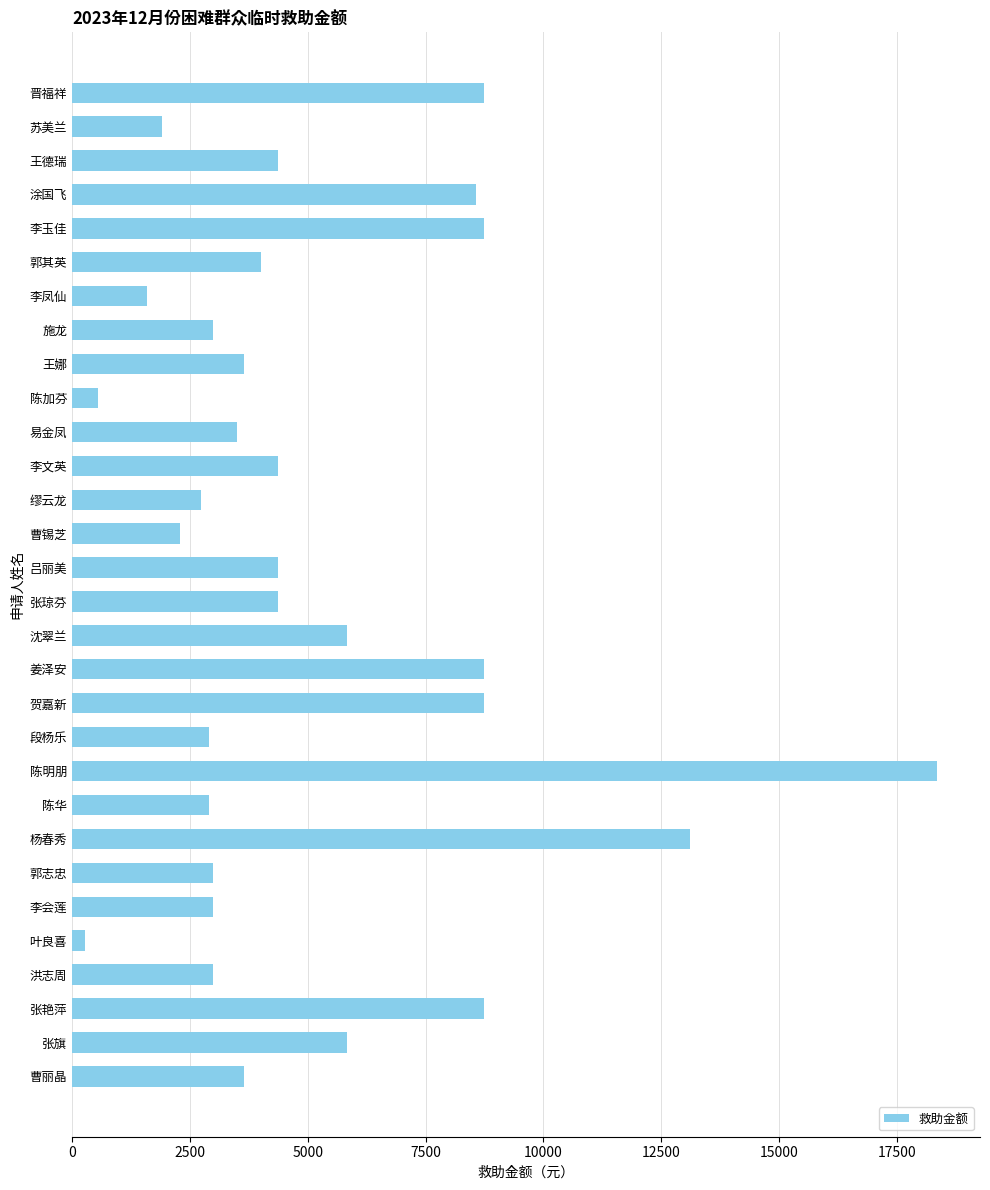

What is the ratio of the value at 李凤仙 to the value at 沈翠兰?

0.3